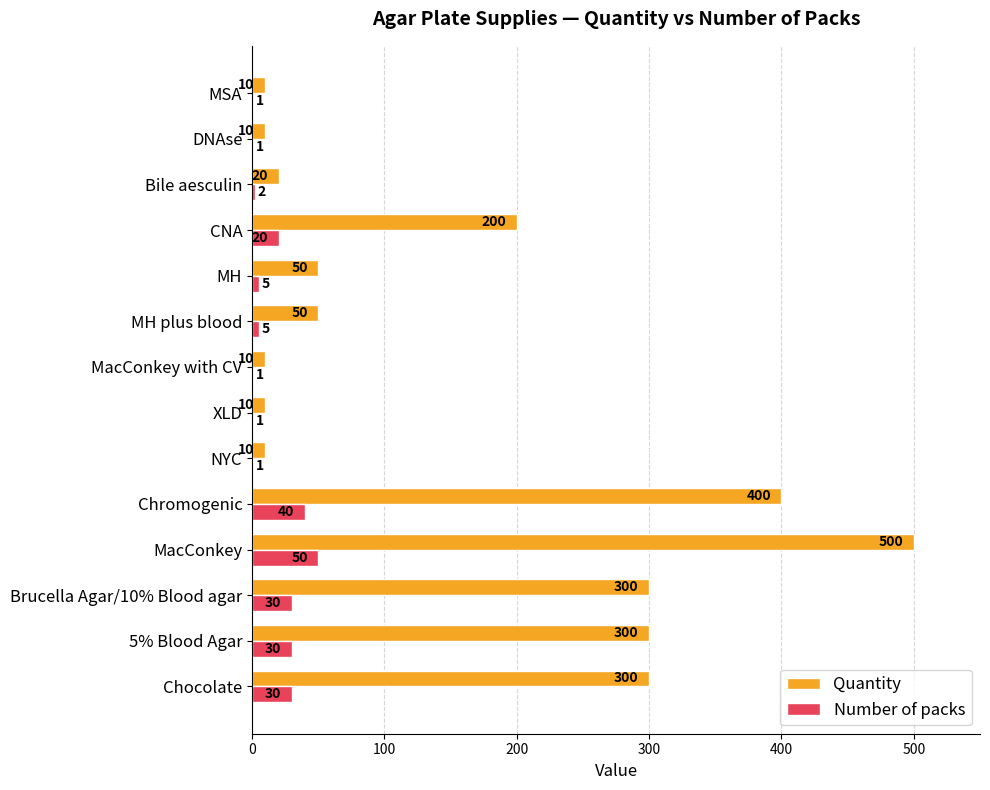

Which series has the largest total across all categories?

Quantity